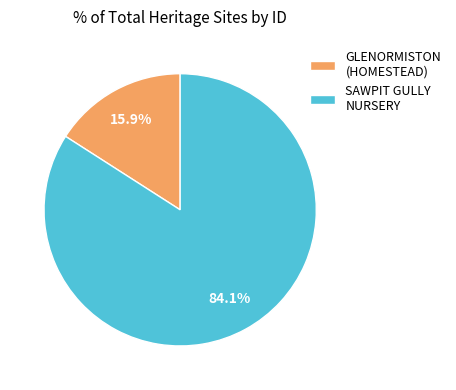

Is GLENORMISTON (HOMESTEAD) the majority of the pie?

No